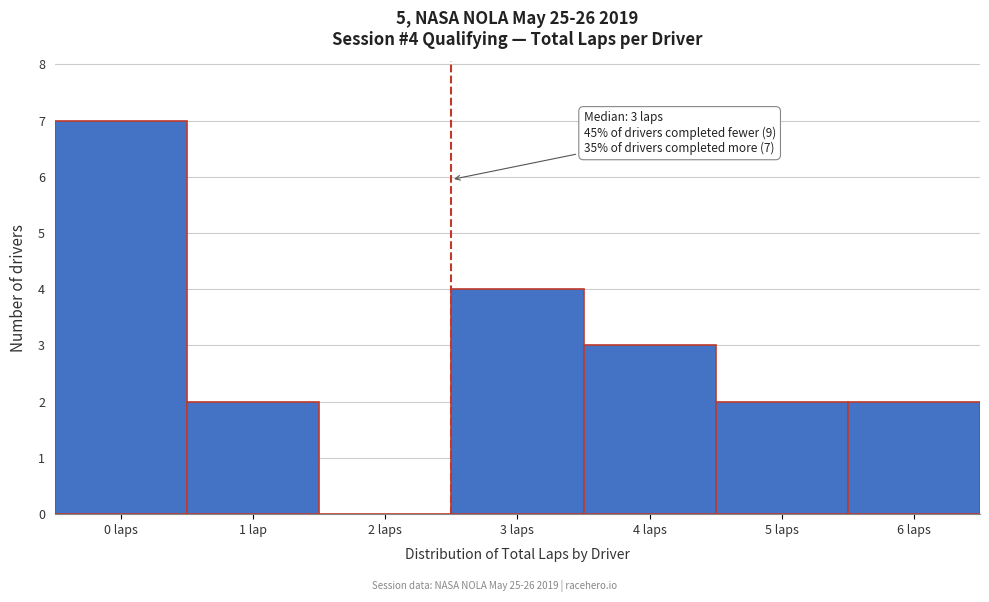

Reading left to right, list all the values displayed in this chart.

0 laps=7	1 lap=2	2 laps=0	3 laps=4	4 laps=3	5 laps=2	6 laps=2